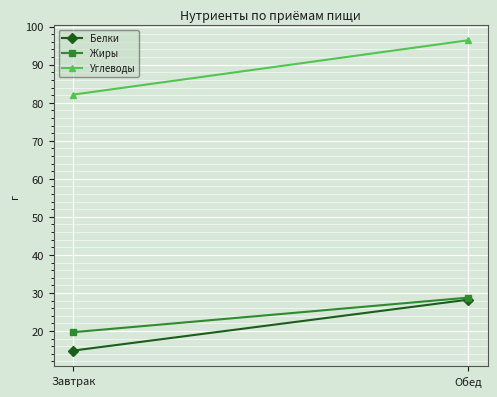

What is the label of the 1st point from the right?

Обед